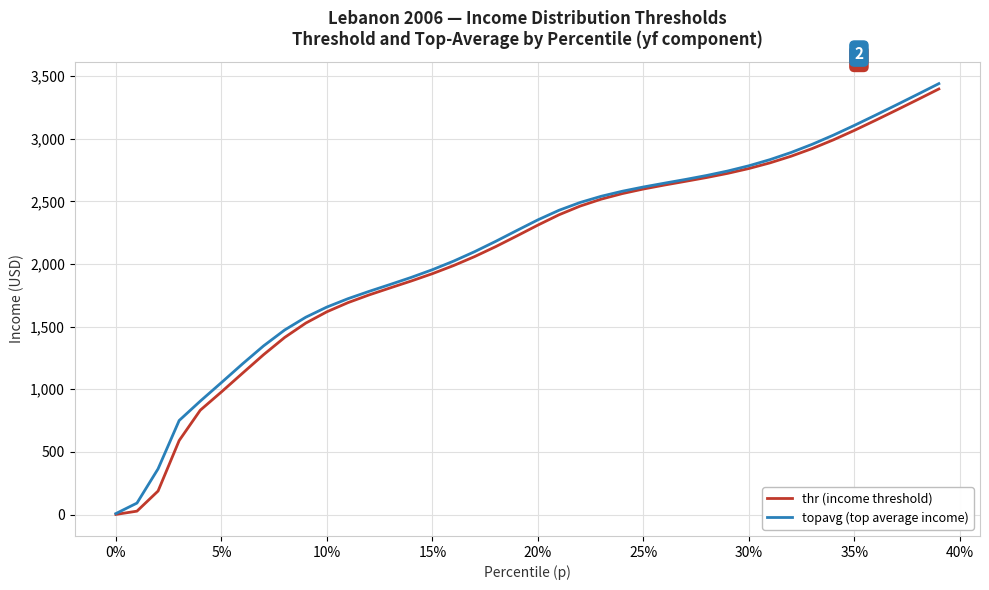

What is the sum of all topavg (top average income) values?

84799.6